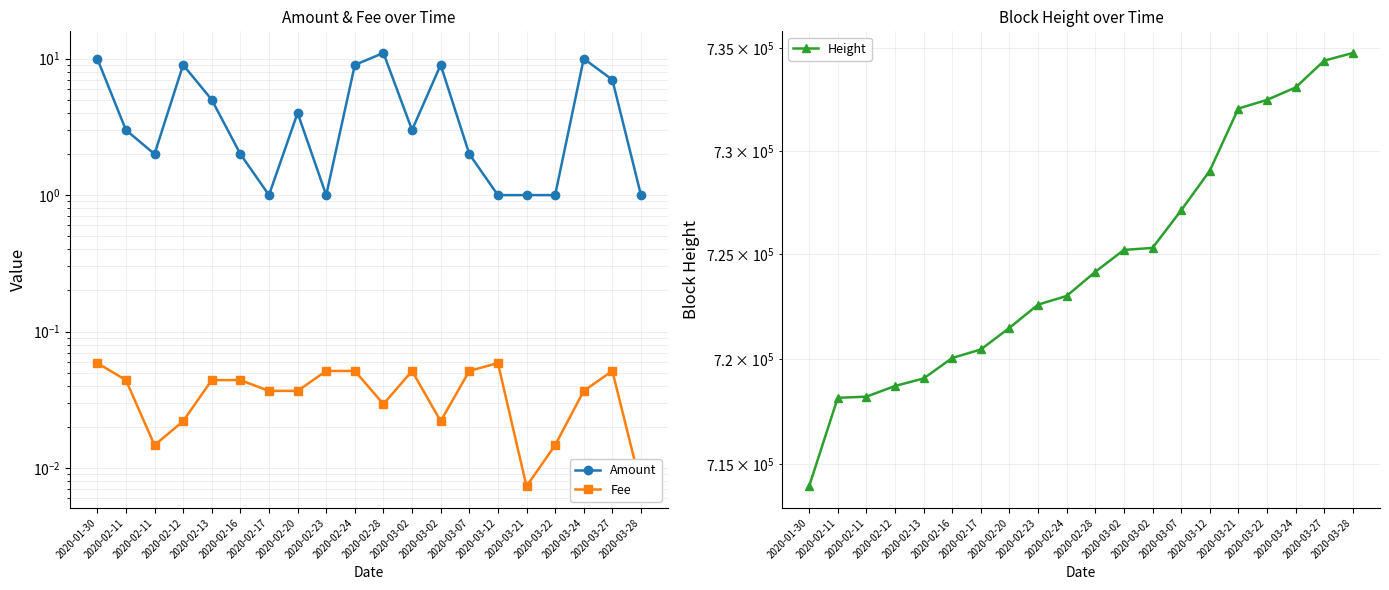

What is the highest value of the Amount series?

11.0